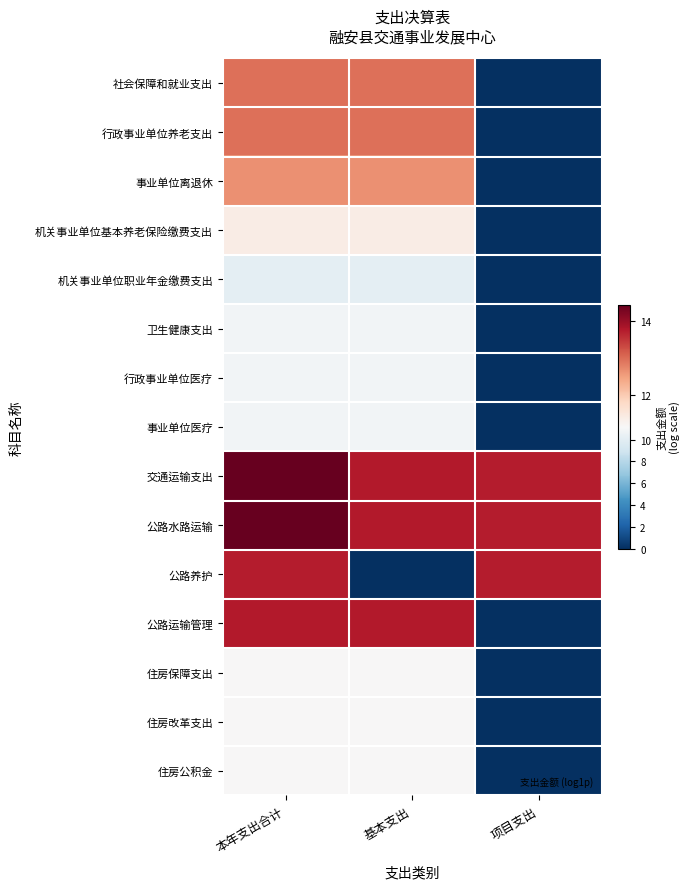

Reading left to right, extract all data points from this chart.

社会保障和就业支出: 本年支出合计=13.0	基本支出=13.0	项目支出=0.0
行政事业单位养老支出: 本年支出合计=13.0	基本支出=13.0	项目支出=0.0
事业单位离退休: 本年支出合计=12.6	基本支出=12.6	项目支出=0.0
机关事业单位基本养老保险缴费支出: 本年支出合计=11.4	基本支出=11.4	项目支出=0.0
机关事业单位职业年金缴费支出: 本年支出合计=10.1	基本支出=10.1	项目支出=0.0
卫生健康支出: 本年支出合计=10.8	基本支出=10.8	项目支出=0.0
行政事业单位医疗: 本年支出合计=10.8	基本支出=10.8	项目支出=0.0
事业单位医疗: 本年支出合计=10.8	基本支出=10.8	项目支出=0.0
交通运输支出: 本年支出合计=14.4	基本支出=13.8	项目支出=13.7
公路水路运输: 本年支出合计=14.4	基本支出=13.8	项目支出=13.7
公路养护: 本年支出合计=13.7	基本支出=0.0	项目支出=13.7
公路运输管理: 本年支出合计=13.8	基本支出=13.8	项目支出=0.0
住房保障支出: 本年支出合计=11.2	基本支出=11.2	项目支出=0.0
住房改革支出: 本年支出合计=11.2	基本支出=11.2	项目支出=0.0
住房公积金: 本年支出合计=11.2	基本支出=11.2	项目支出=0.0